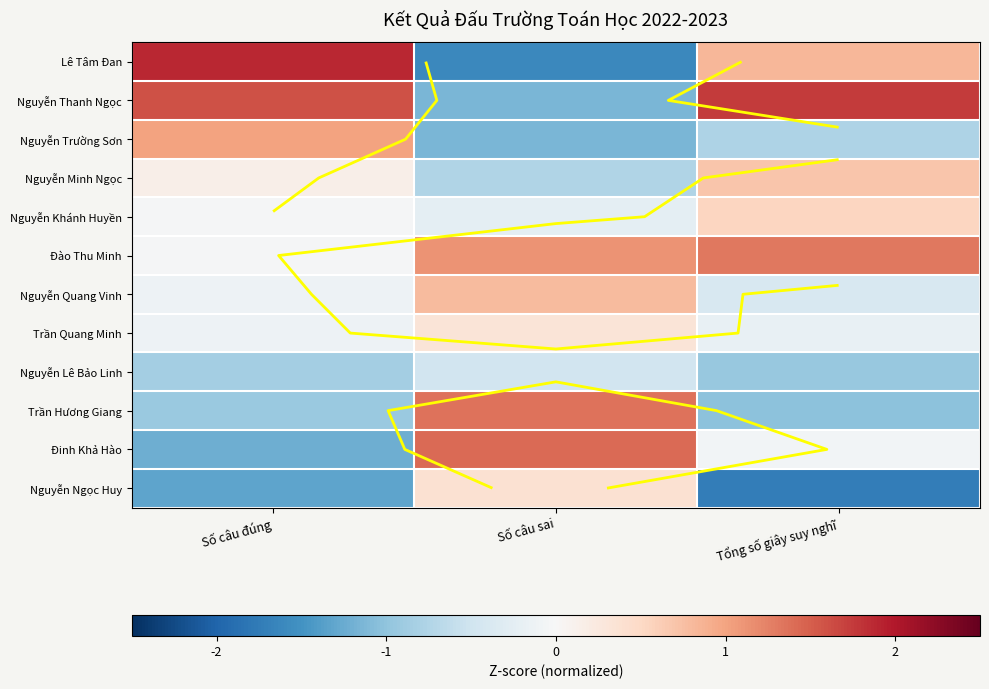

How many series are shown in this chart?

12